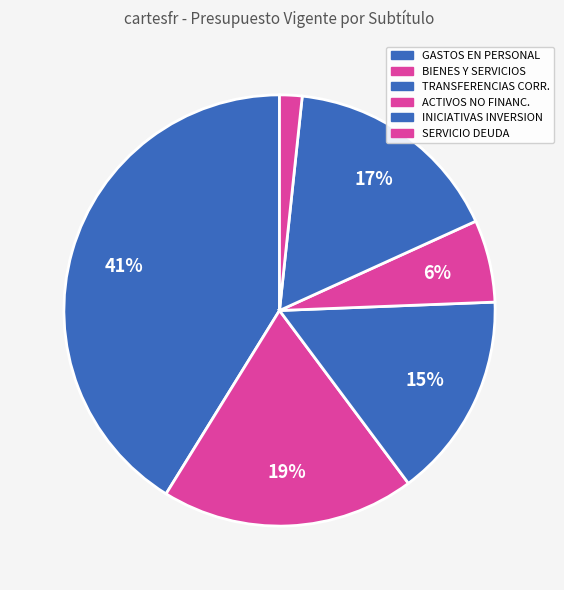

Which slice is the smallest?

SERVICIO DE LA DEUDA